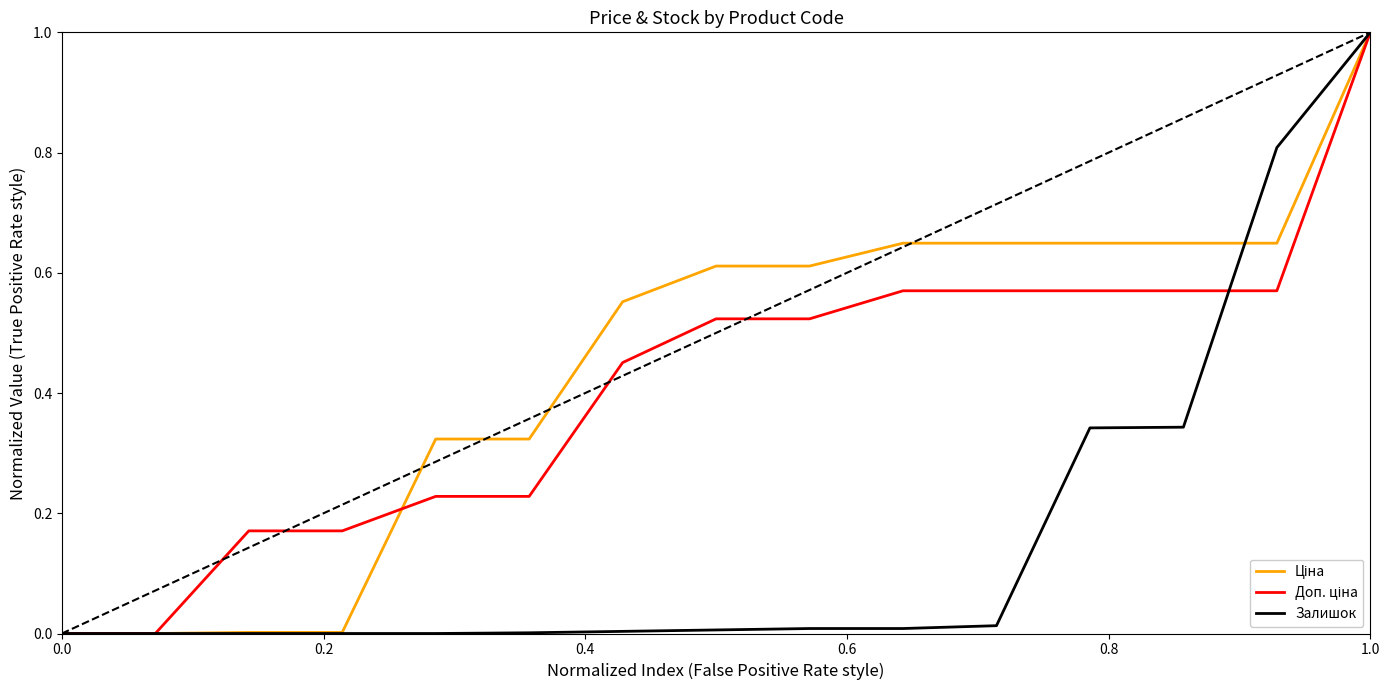

What is the maximum value for Залишок?

1.0